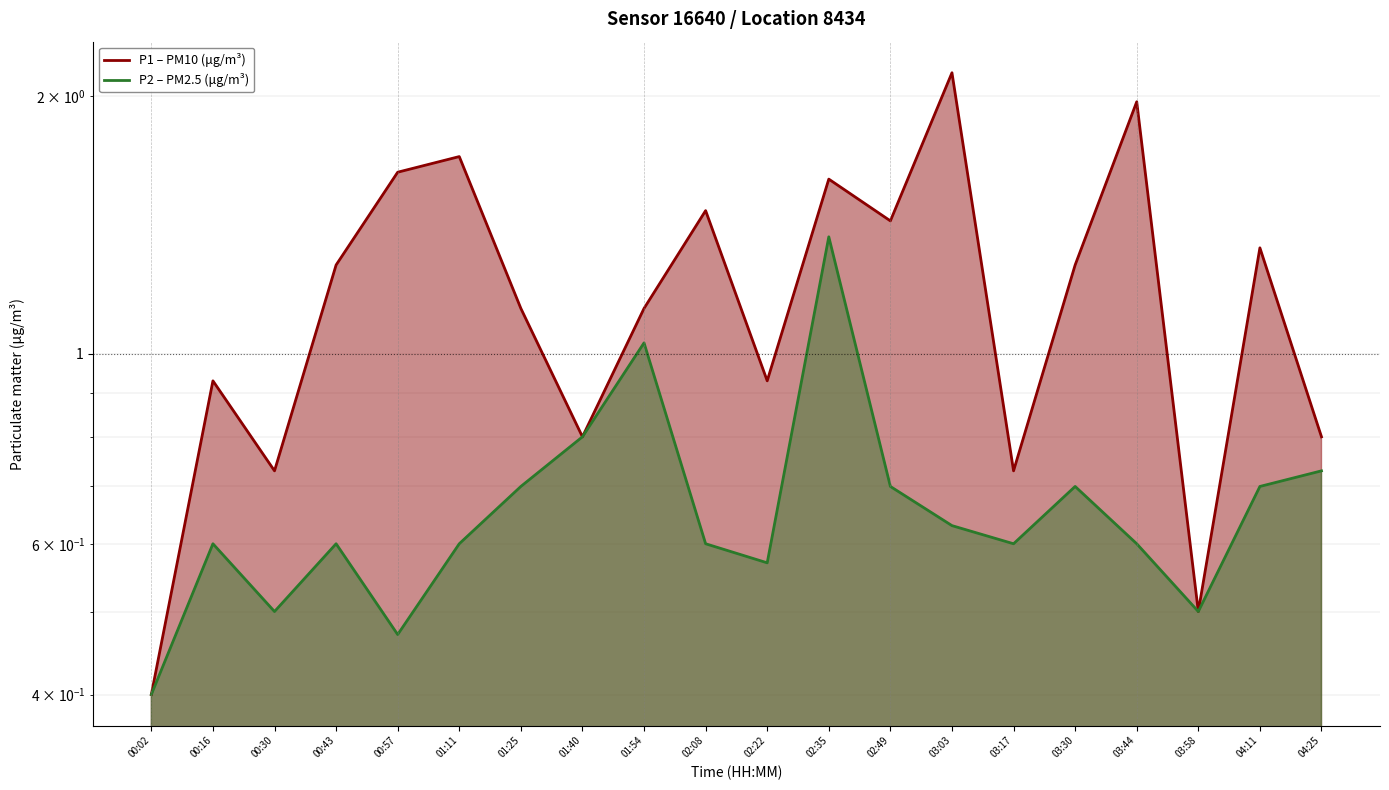

Does the chart display data point markers on the line(s)?

No